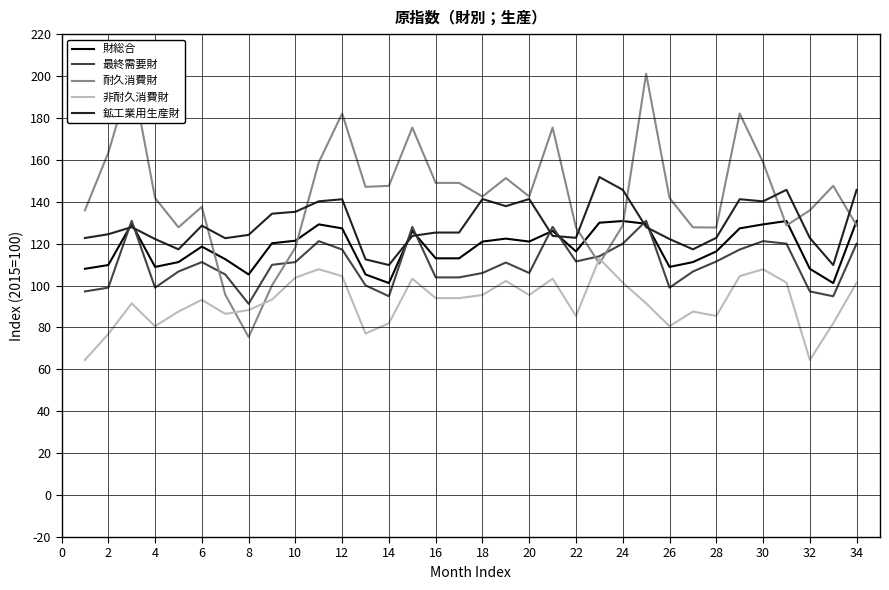

The 財総合 series shows 39.6 at 24. True or false?

False